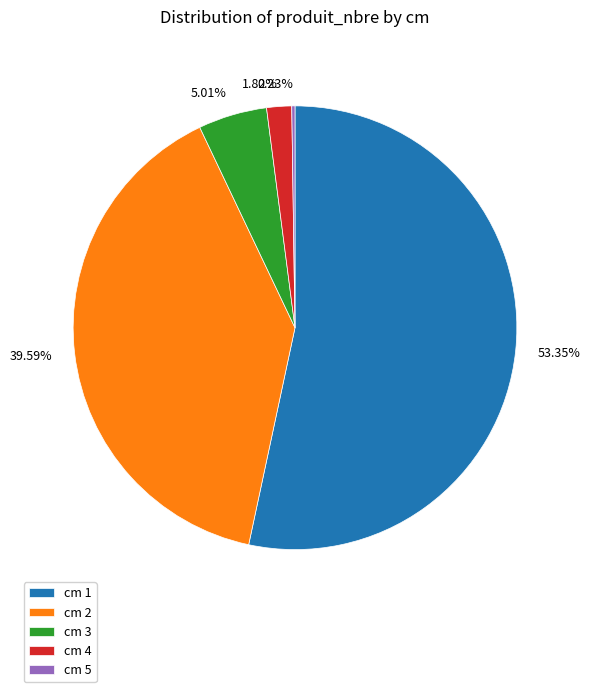

Approximately how many times larger is the value at 53.35% compared to 39.59%?

1.3